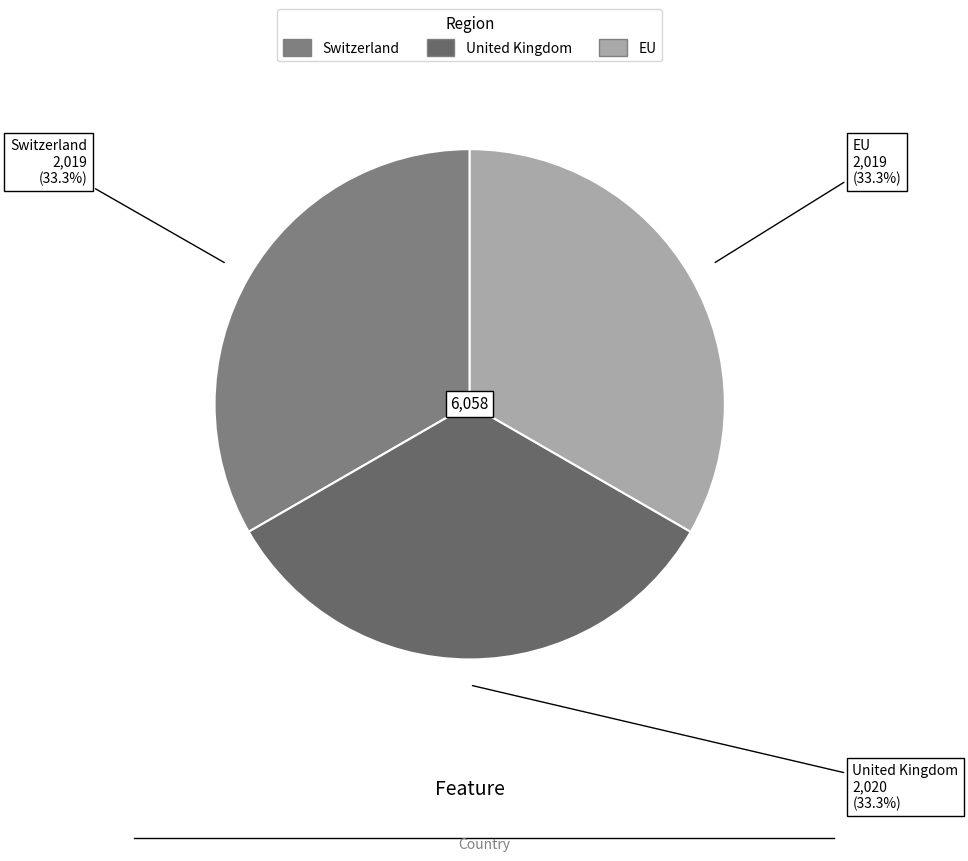

Does Switzerland account for over 50% of the chart?

No